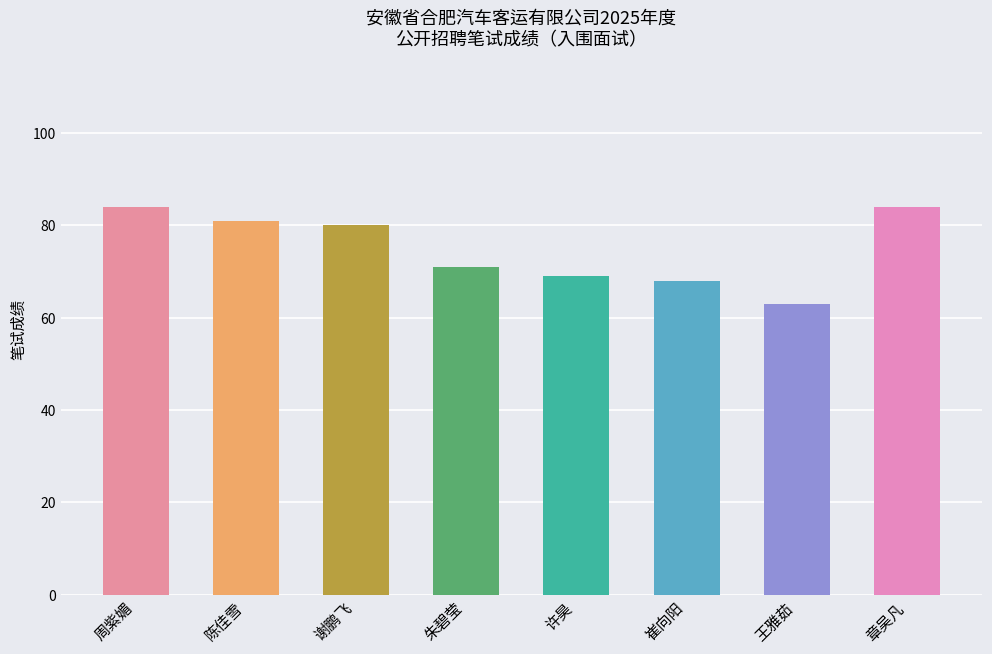

What is the ratio of the value at 章吴凡(综合管理岗) to the value at 许昊(法务专员)?

1.2